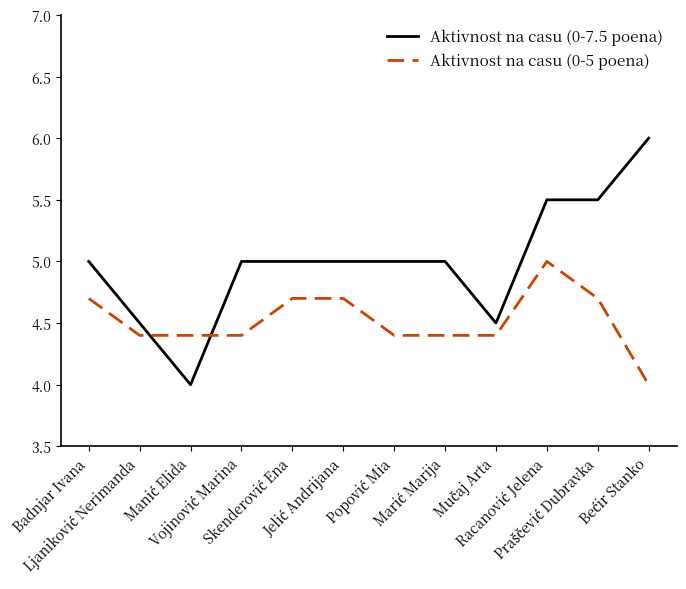

What is the greatest value displayed?

6.0